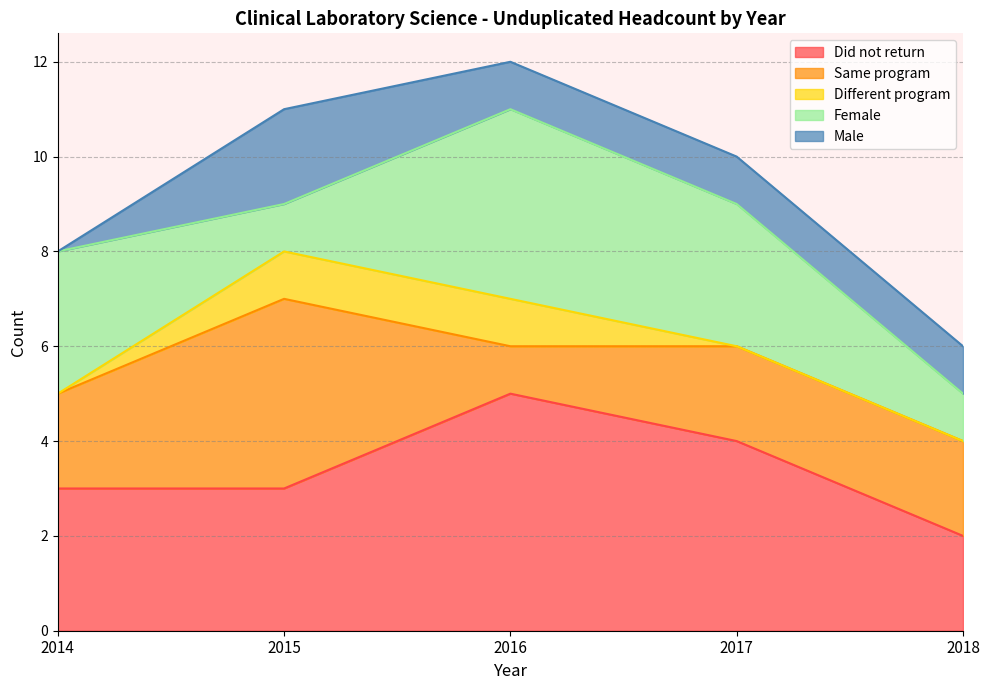

Between 2015 and 2016, which is larger?

2016